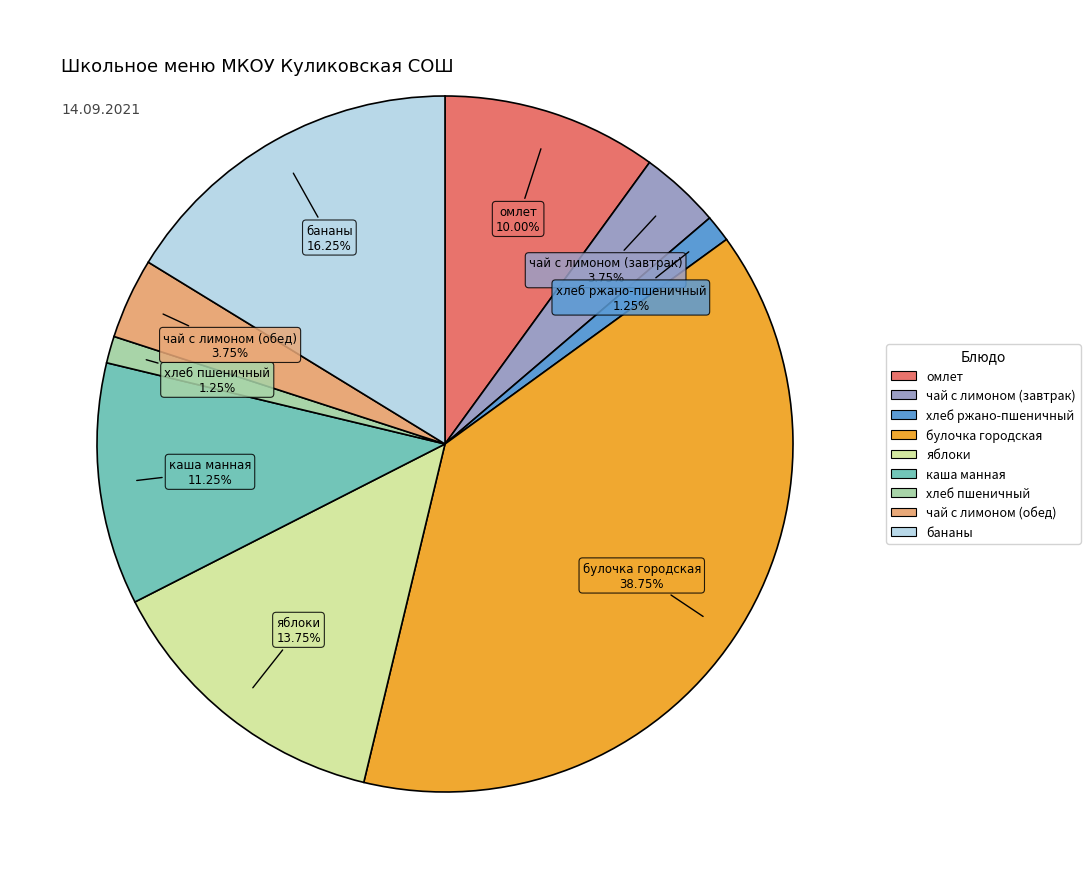

Is it true that чай с лимоном (обед) is 4% of the pie?

True